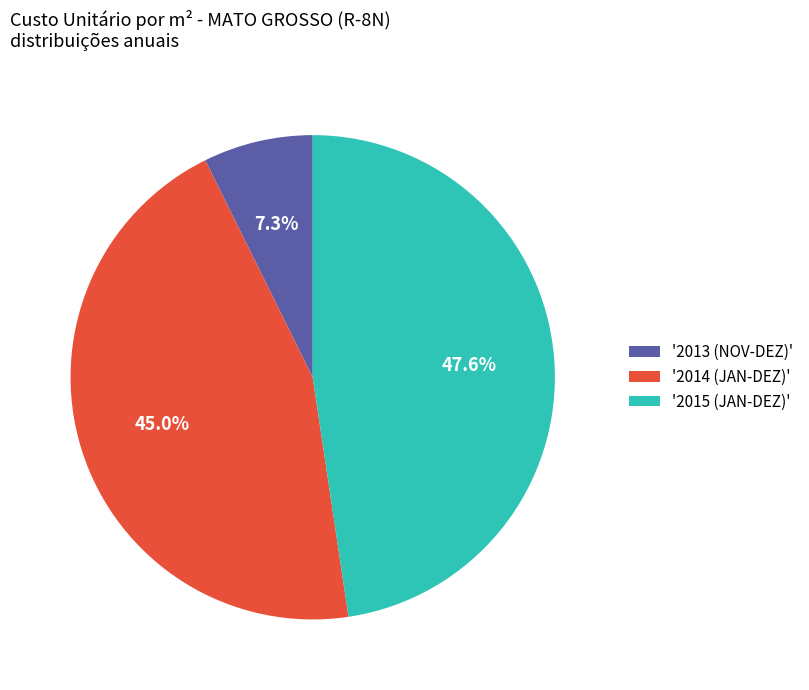

Approximately how many times larger is the value at '2015 (JAN-DEZ)' compared to '2013 (NOV-DEZ)'?

6.5